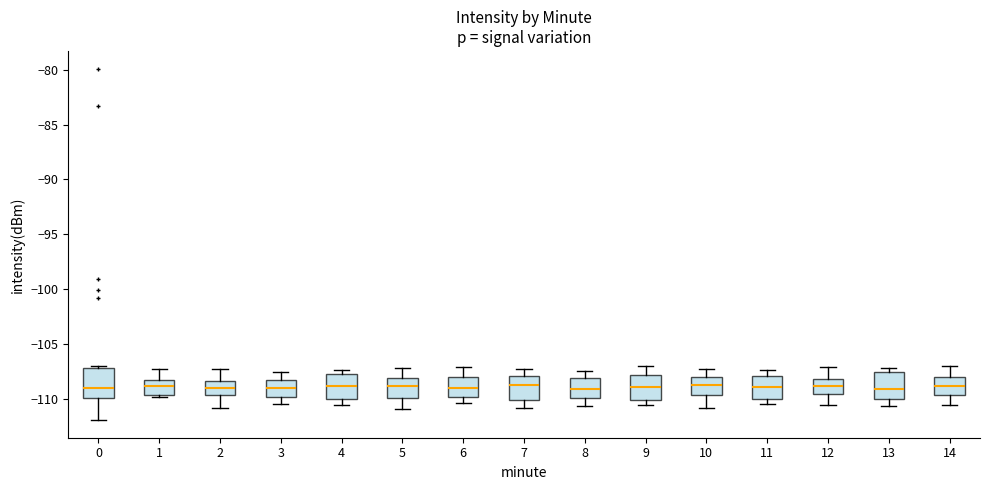

Where does the median line of the box at x = 2 sit on the y-axis? The values are not printed on the chart, so give them approximately, as read against the axis.

-109.0